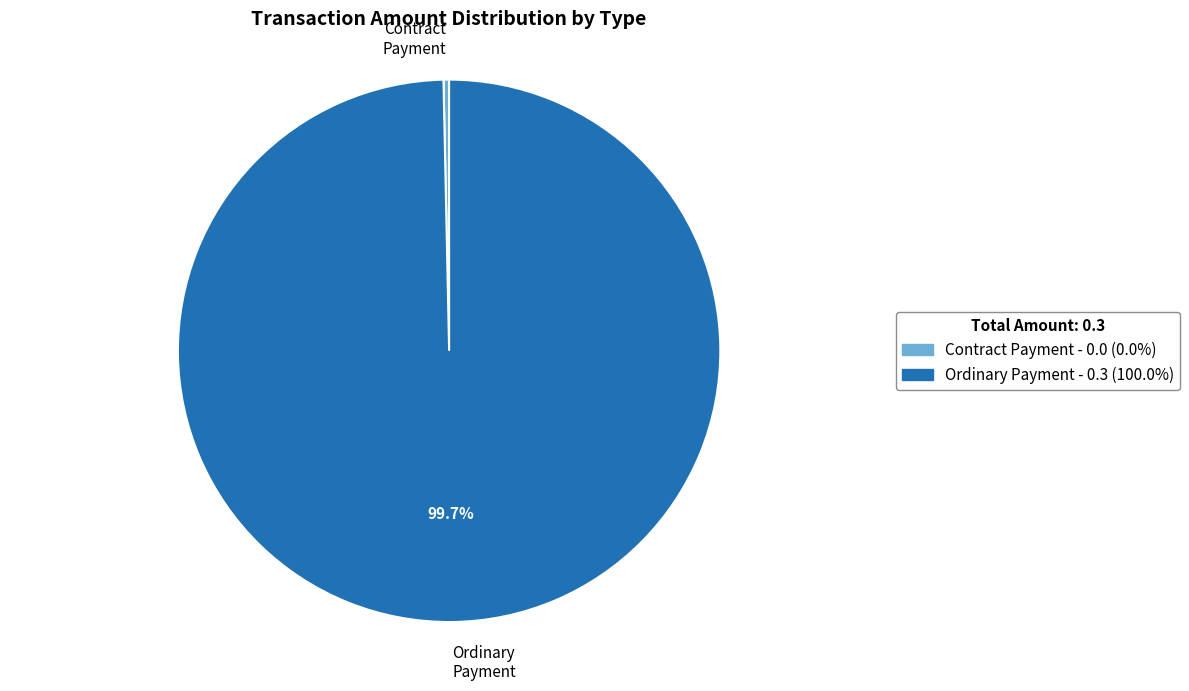

Which slice is the largest?

Ordinary Payment